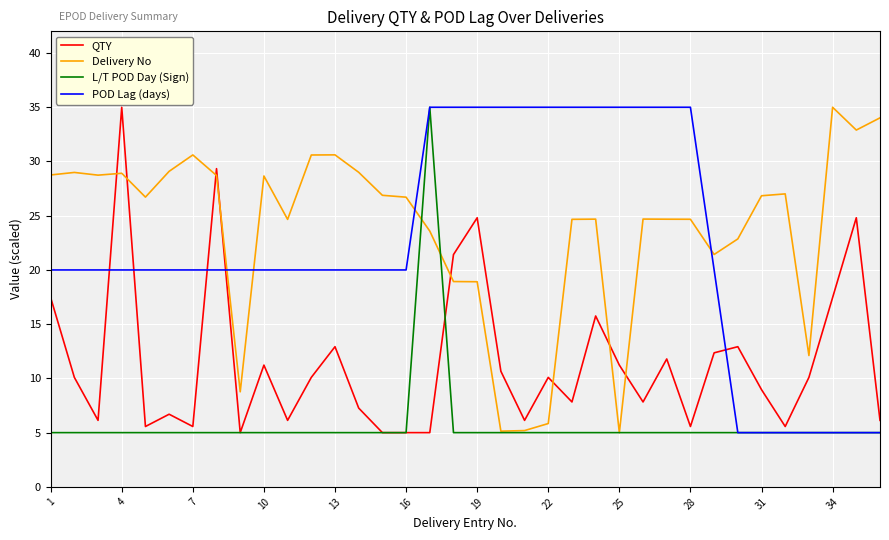

How many categories are shown in the chart?

36